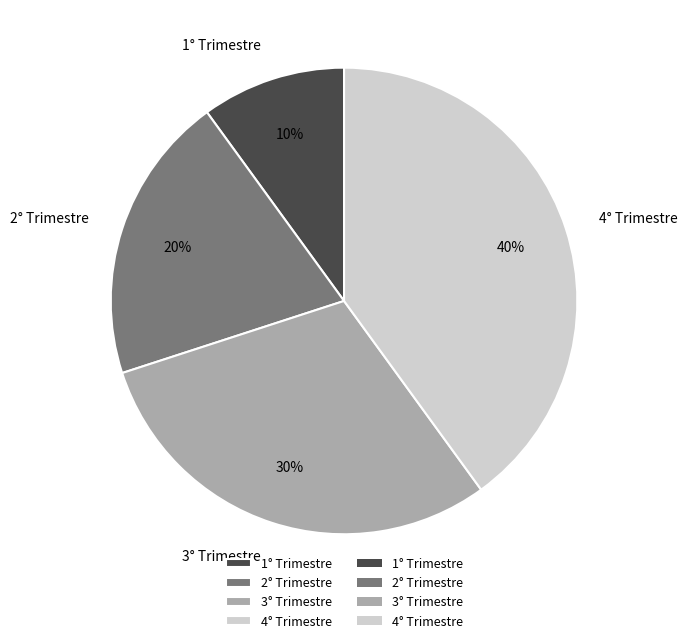

Combined, do 4° Trimestre and 2° Trimestre account for over 50%?

Yes